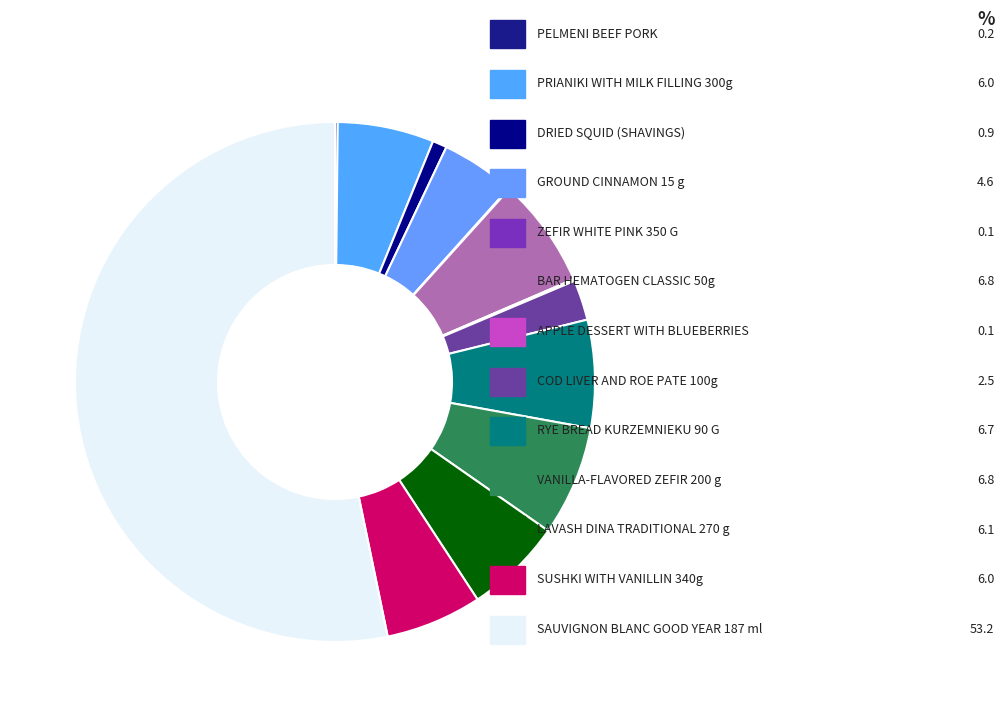

How many slices are in this pie chart?

13